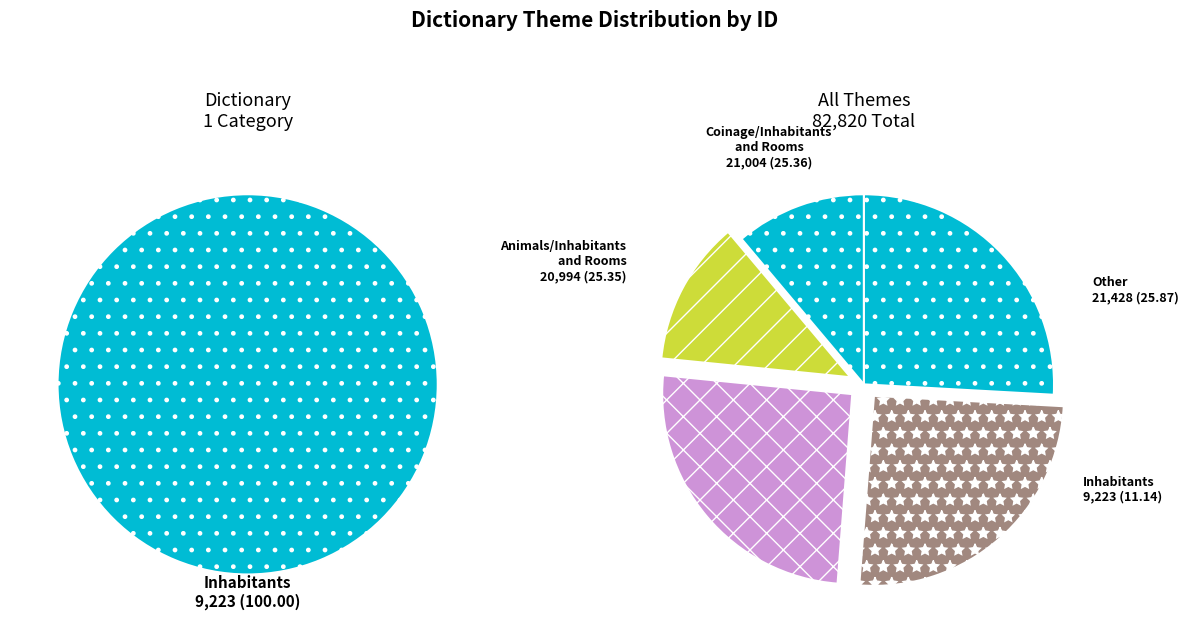

Is Inhabitants the majority of the pie?

No